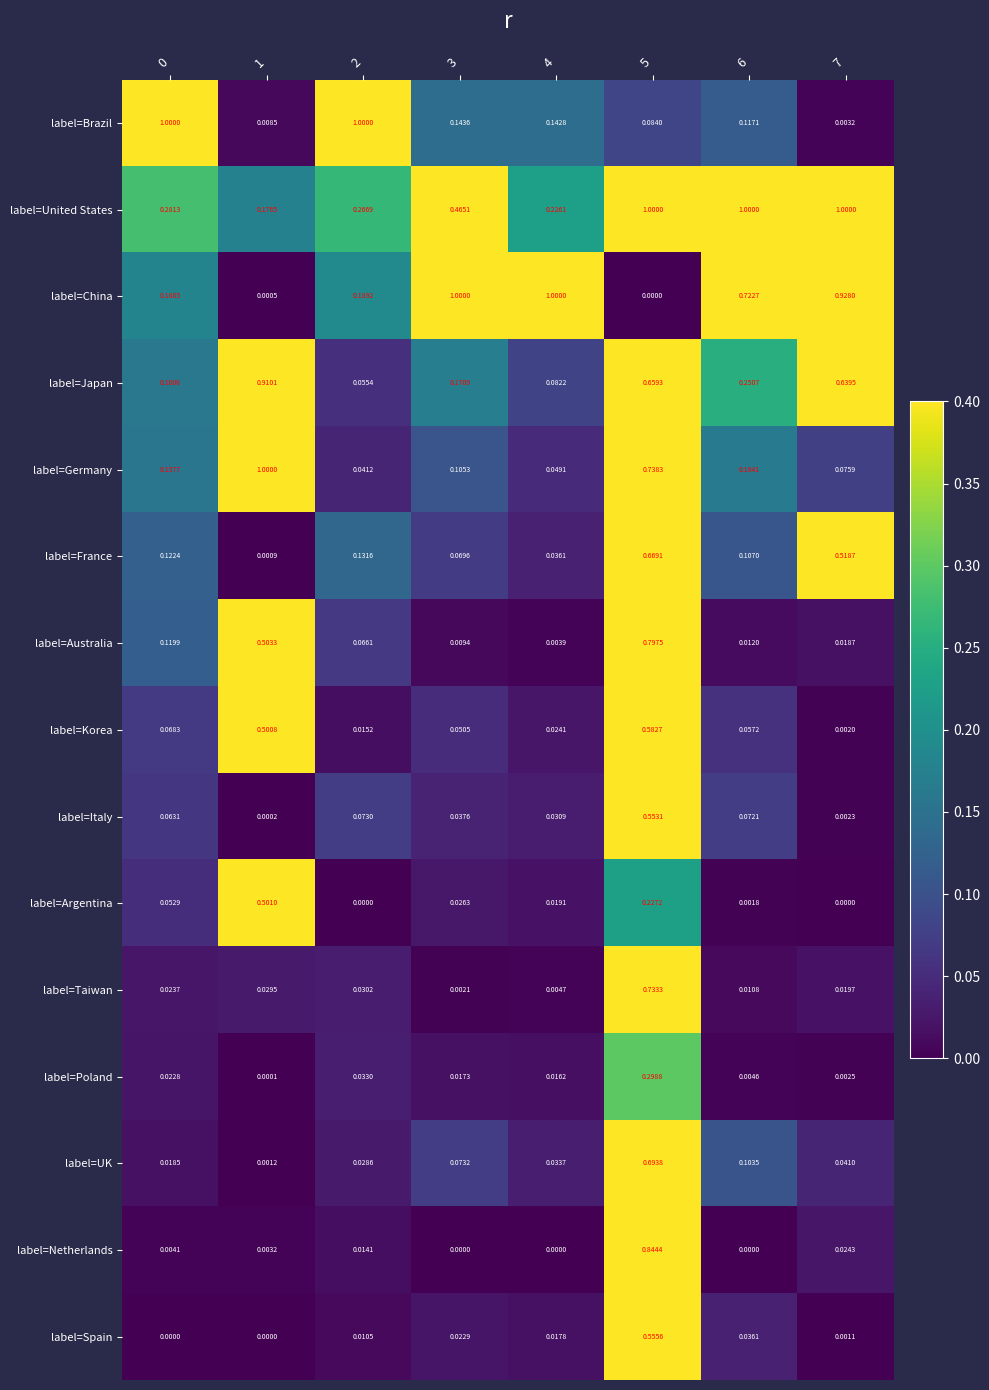

What is the difference between the highest and lowest values at 6?

1.0